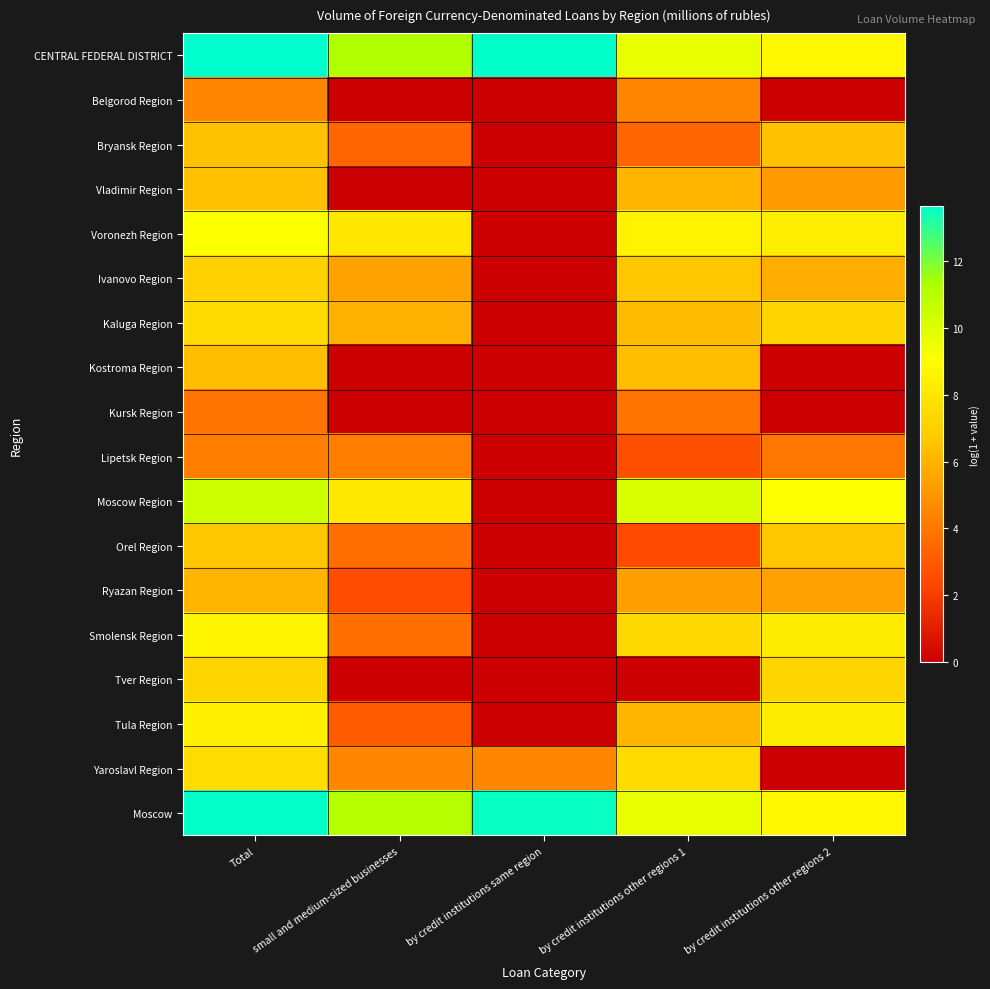

Reading left to right, extract all data points from this chart.

CENTRAL FEDERAL DISTRICT: Total=13.6	small and medium-sized businesses=11.1	by credit institutions same region=13.6	by credit institutions other regions 1=9.7	by credit institutions other regions 2=8.8
Belgorod Region: Total=4.5	small and medium-sized businesses=0.0	by credit institutions same region=0.0	by credit institutions other regions 1=4.5	by credit institutions other regions 2=0.0
Bryansk Region: Total=6.5	small and medium-sized businesses=3.4	by credit institutions same region=0.0	by credit institutions other regions 1=3.4	by credit institutions other regions 2=6.4
Vladimir Region: Total=6.4	small and medium-sized businesses=0.0	by credit institutions same region=0.0	by credit institutions other regions 1=6.1	by credit institutions other regions 2=5.2
Voronezh Region: Total=9.2	small and medium-sized businesses=8.1	by credit institutions same region=0.0	by credit institutions other regions 1=8.6	by credit institutions other regions 2=8.4
Ivanovo Region: Total=7.0	small and medium-sized businesses=5.4	by credit institutions same region=0.0	by credit institutions other regions 1=6.7	by credit institutions other regions 2=5.8
Kaluga Region: Total=7.5	small and medium-sized businesses=5.9	by credit institutions same region=0.0	by credit institutions other regions 1=6.3	by credit institutions other regions 2=7.2
Kostroma Region: Total=6.4	small and medium-sized businesses=0.0	by credit institutions same region=0.0	by credit institutions other regions 1=6.4	by credit institutions other regions 2=0.0
Kursk Region: Total=3.9	small and medium-sized businesses=0.0	by credit institutions same region=0.0	by credit institutions other regions 1=3.9	by credit institutions other regions 2=0.0
Lipetsk Region: Total=4.2	small and medium-sized businesses=4.2	by credit institutions same region=0.0	by credit institutions other regions 1=2.6	by credit institutions other regions 2=4.0
Moscow Region: Total=10.4	small and medium-sized businesses=8.1	by credit institutions same region=0.0	by credit institutions other regions 1=10.1	by credit institutions other regions 2=9.1
Orel Region: Total=6.7	small and medium-sized businesses=3.7	by credit institutions same region=0.0	by credit institutions other regions 1=2.5	by credit institutions other regions 2=6.7
Ryazan Region: Total=6.1	small and medium-sized businesses=2.6	by credit institutions same region=0.0	by credit institutions other regions 1=5.4	by credit institutions other regions 2=5.4
Smolensk Region: Total=8.6	small and medium-sized businesses=3.8	by credit institutions same region=0.0	by credit institutions other regions 1=7.4	by credit institutions other regions 2=8.3
Tver Region: Total=7.2	small and medium-sized businesses=0.0	by credit institutions same region=0.0	by credit institutions other regions 1=0.0	by credit institutions other regions 2=7.2
Tula Region: Total=8.4	small and medium-sized businesses=3.1	by credit institutions same region=0.0	by credit institutions other regions 1=6.1	by credit institutions other regions 2=8.3
Yaroslavl Region: Total=7.6	small and medium-sized businesses=4.5	by credit institutions same region=4.5	by credit institutions other regions 1=7.5	by credit institutions other regions 2=0.0
Moscow: Total=13.6	small and medium-sized businesses=11.0	by credit institutions same region=13.5	by credit institutions other regions 1=9.7	by credit institutions other regions 2=8.8